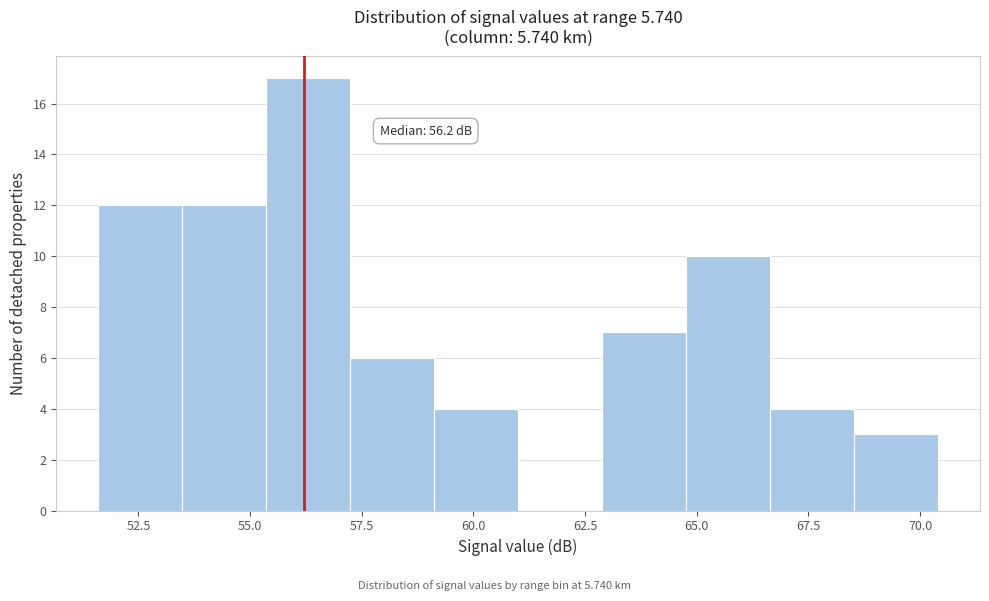

Read against the x-axis, roughly where is the centre of the tallest bar?

56.5